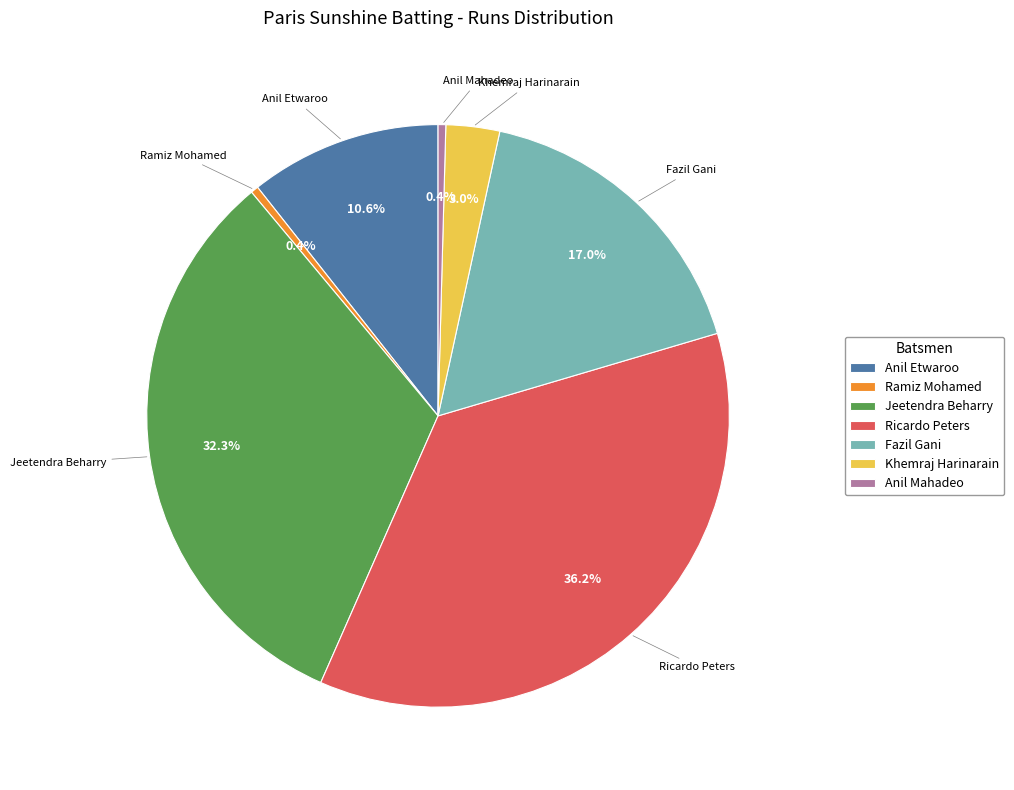

What is the largest slice in the pie chart?

Ricardo Peters